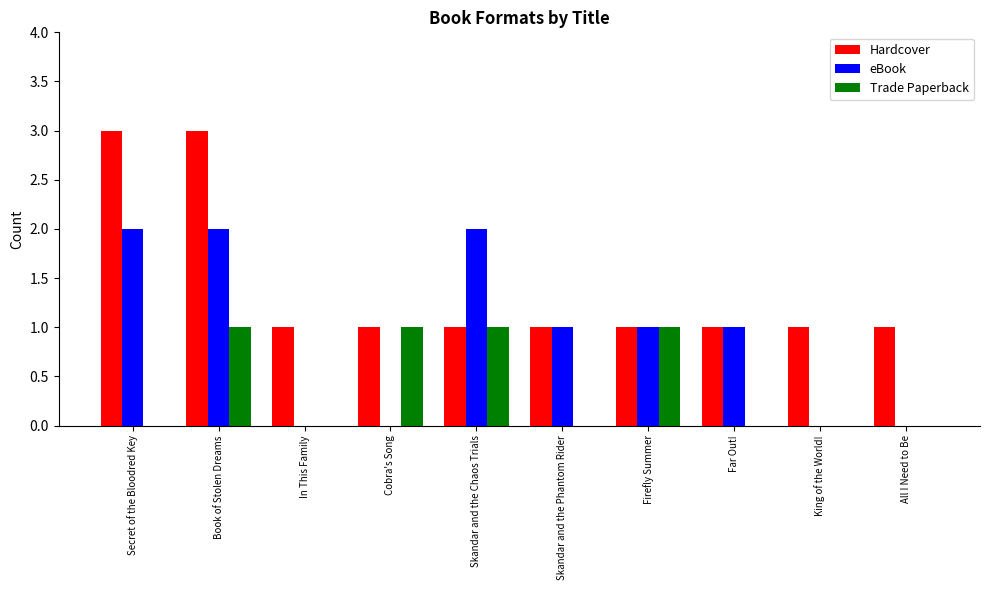

What is the sum of the Hardcover values at Book of Stolen Dreams and All I Need to Be?

4